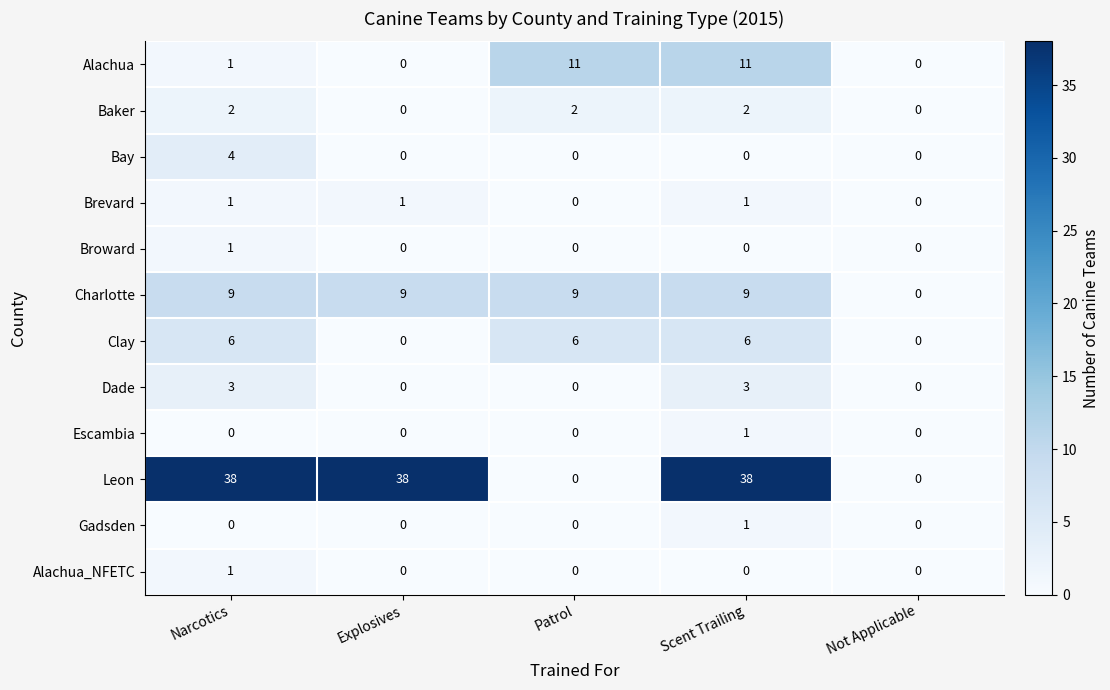

Is it true that Bay equals 0 at Not Applicable?

True